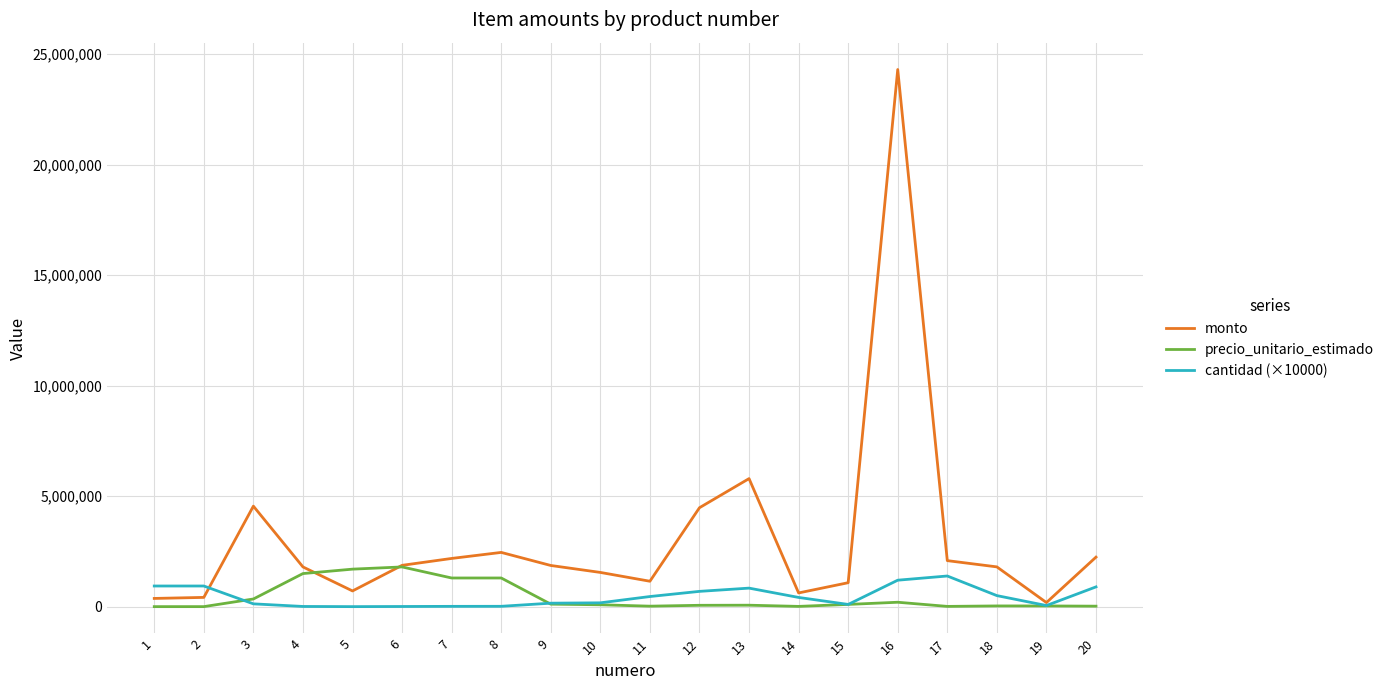

What is the maximum value shown in the chart?

24301320.0